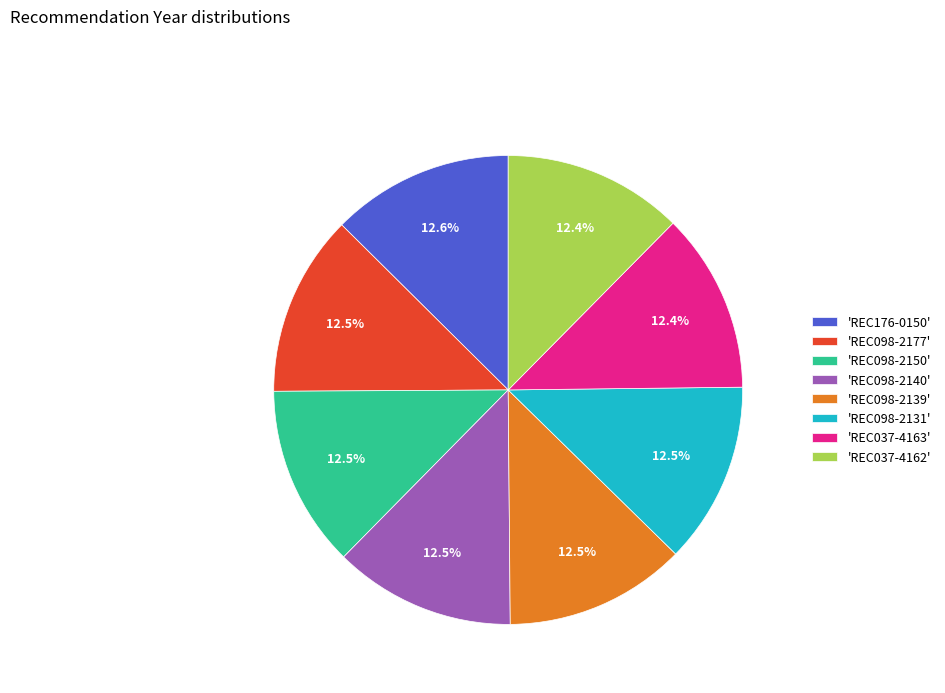

Does 'REC037-4163' account for over 50% of the chart?

No